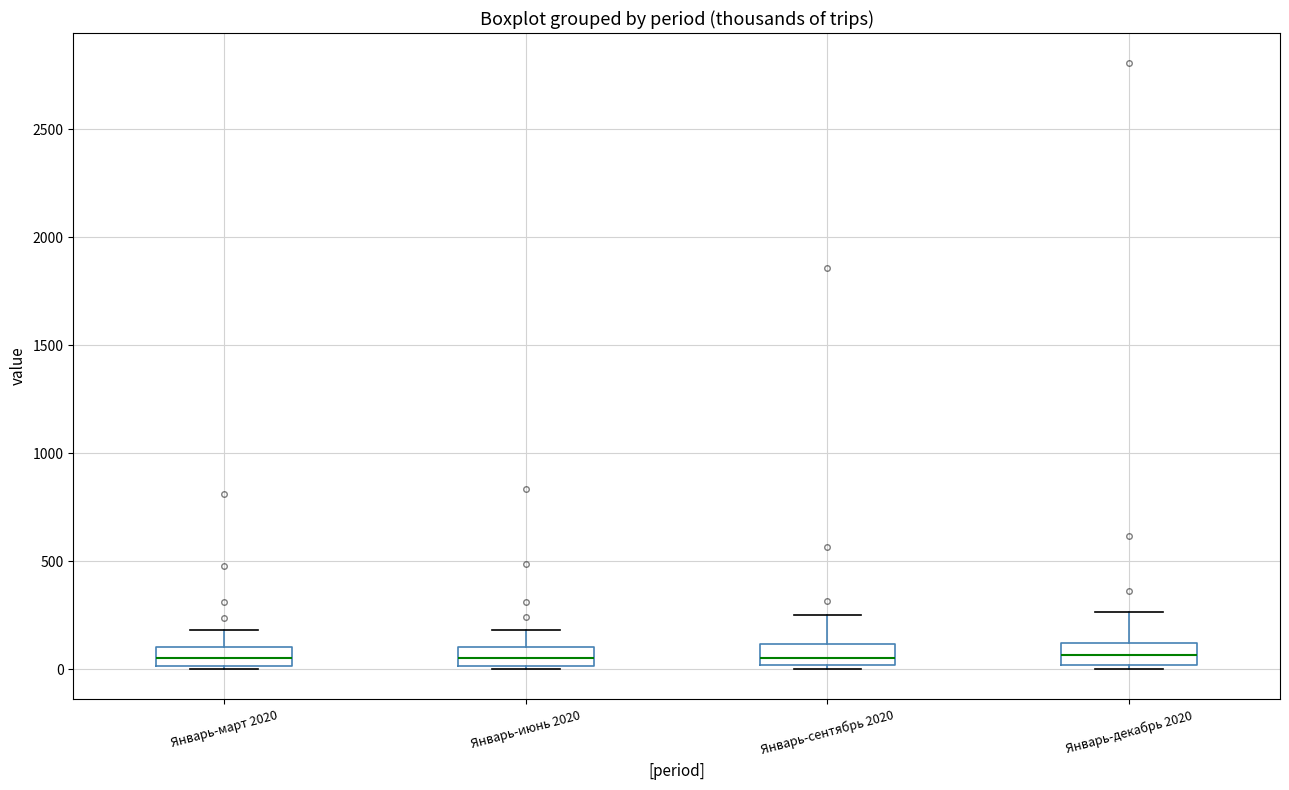

Reading left to right, transcribe this box plot: for each box, give where its median line is, the range the box spans, and where its two whiskers end, as read against the y-axis. The values are not printed on the chart, so give them approximately, as read against the axis.

Январь-март 2020: median 50, box 0 to 100, whiskers 0 to 200
Январь-июнь 2020: median 50, box 0 to 100, whiskers 0 to 200
Январь-сентябрь 2020: median 50, box 0 to 100, whiskers 0 (just below the box's lower edge) to 250
Январь-декабрь 2020: median 50, box 0 to 100, whiskers 0 (just below the box's lower edge) to 250